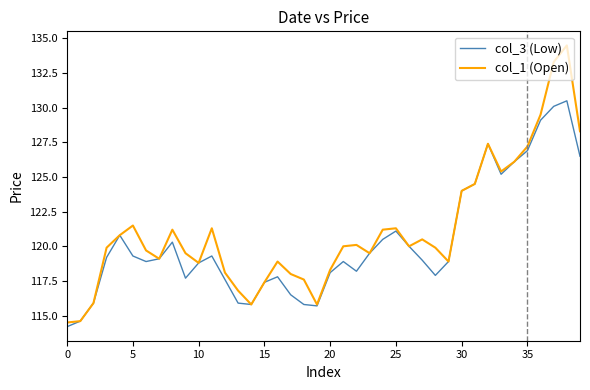

Is this an area chart (filled region under the line)?

No